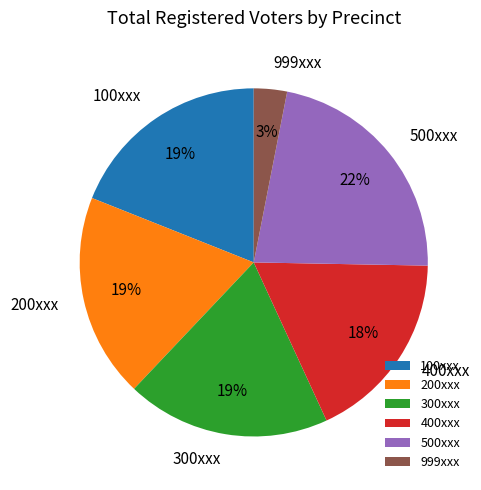

Between 999xxx and 300xxx, which is larger?

300xxx